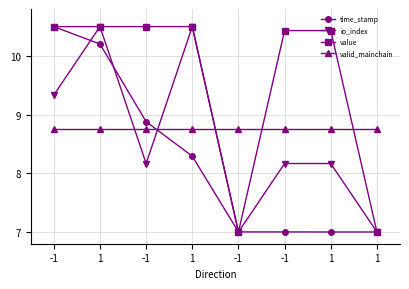

Reading left to right, extract all data points from this chart.

time_stamp: 10.5	10.2	8.9	8.3	7.0	7.0	7.0	7.0
io_index: 9.3	10.5	8.2	10.5	7.0	8.2	8.2	7.0
value: 10.5	10.5	10.5	10.5	7.0	10.4	10.4	7.0
valid_mainchain: 8.8	8.8	8.8	8.8	8.8	8.8	8.8	8.8